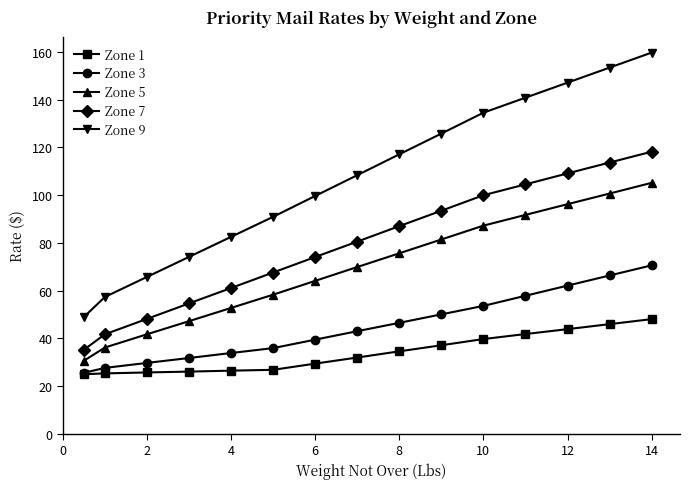

Which series has the largest range (max minus min)?

Zone 9